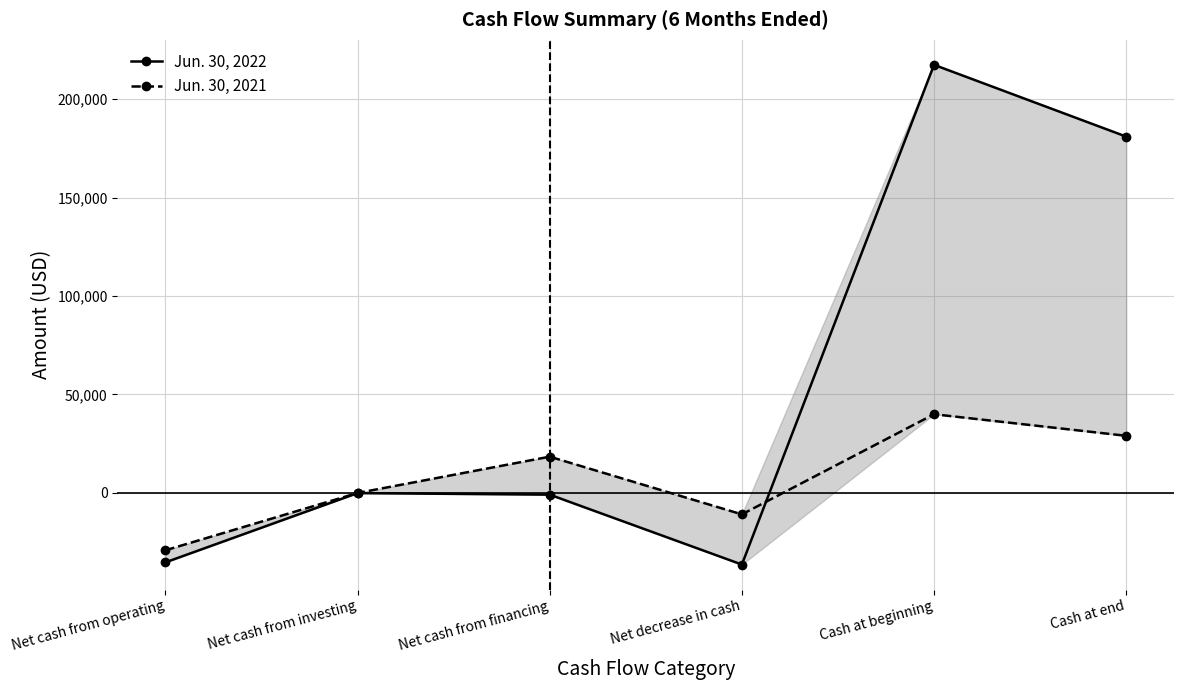

After their last crossing, which series has the higher values: Jun. 30, 2021 or Jun. 30, 2022?

Jun. 30, 2022